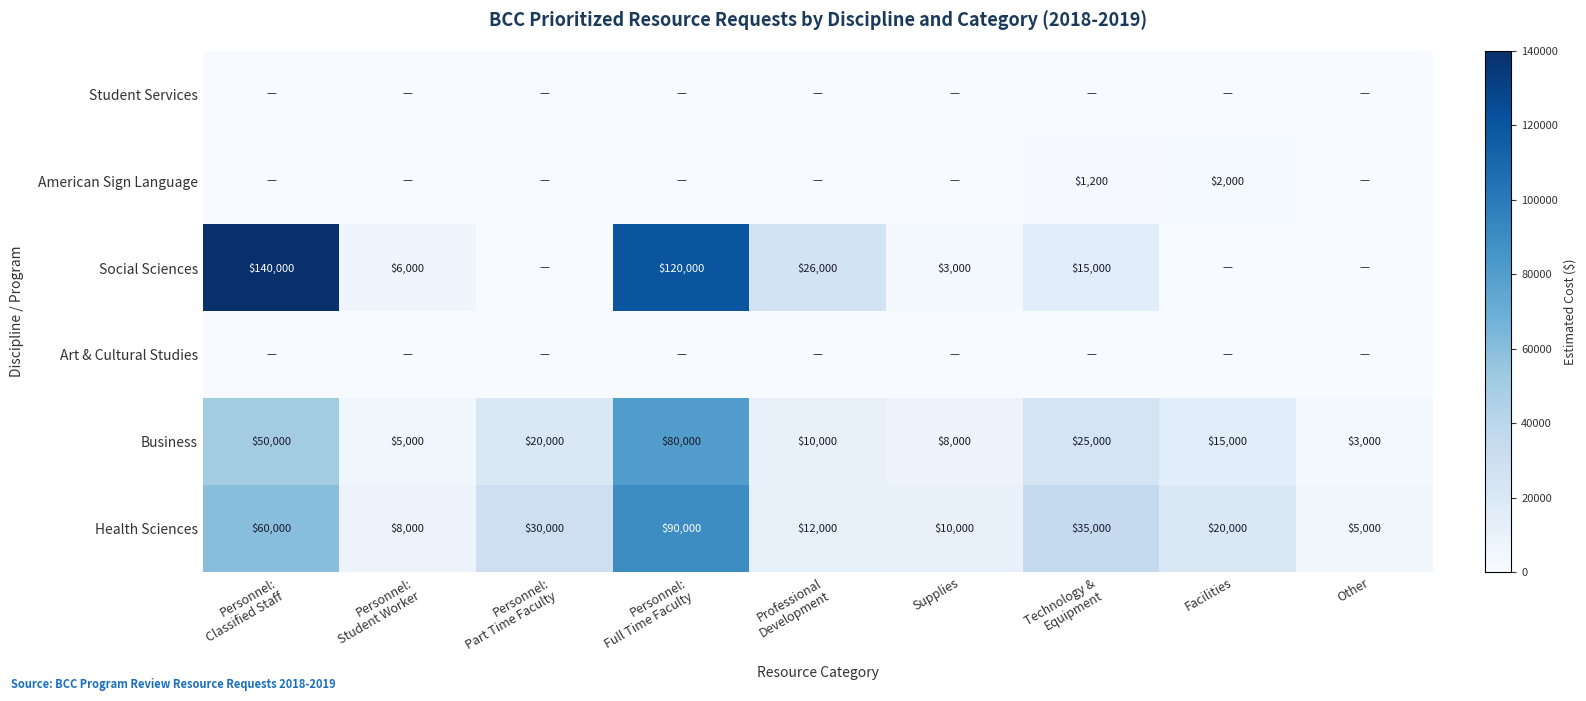

At how many categories does at least one series exceed 108739?

2